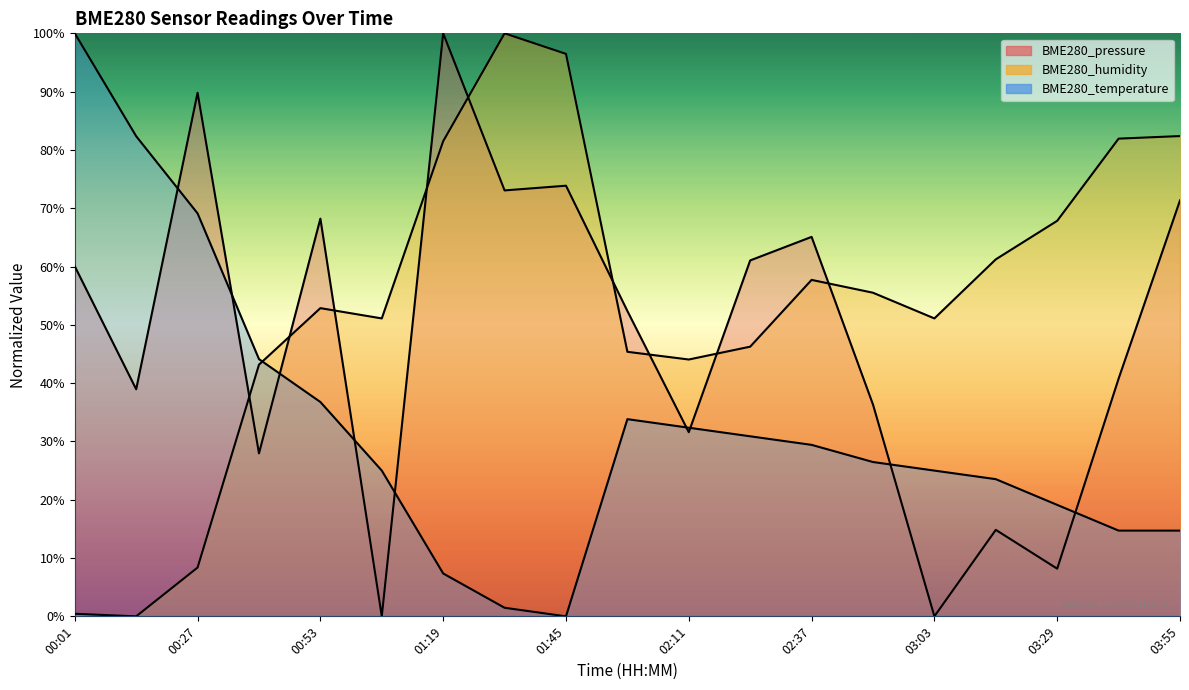

What is the average value of the BME280_pressure series?

48.1